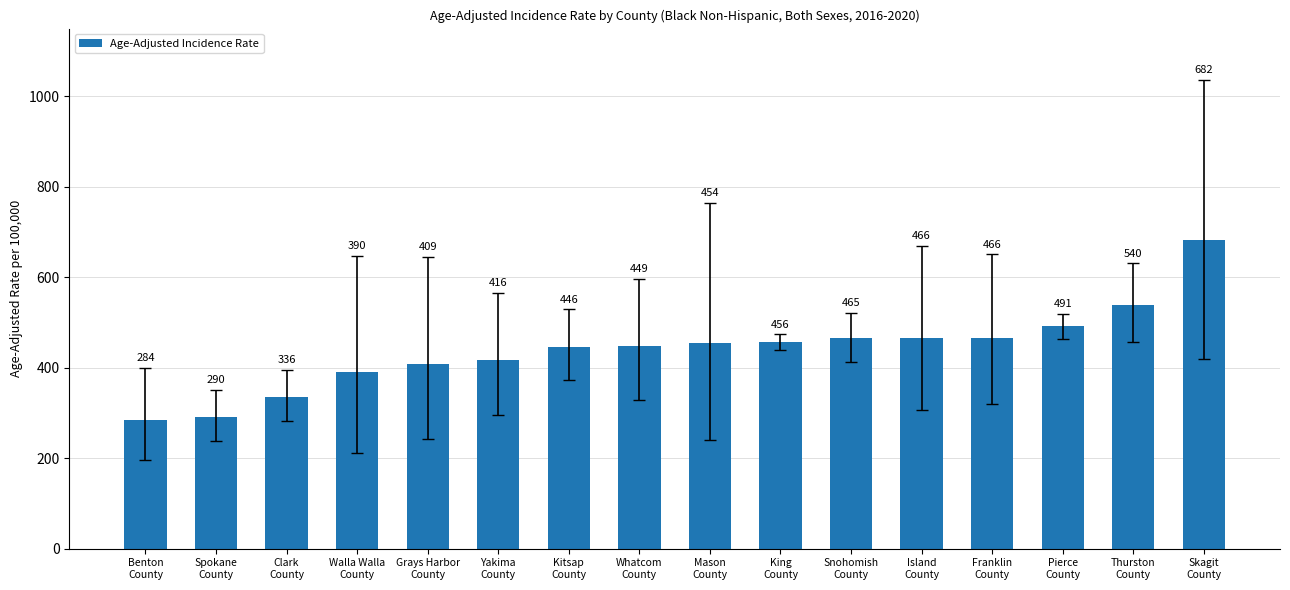

What is the difference between the values at Island
County and Grays Harbor
County?

57.2